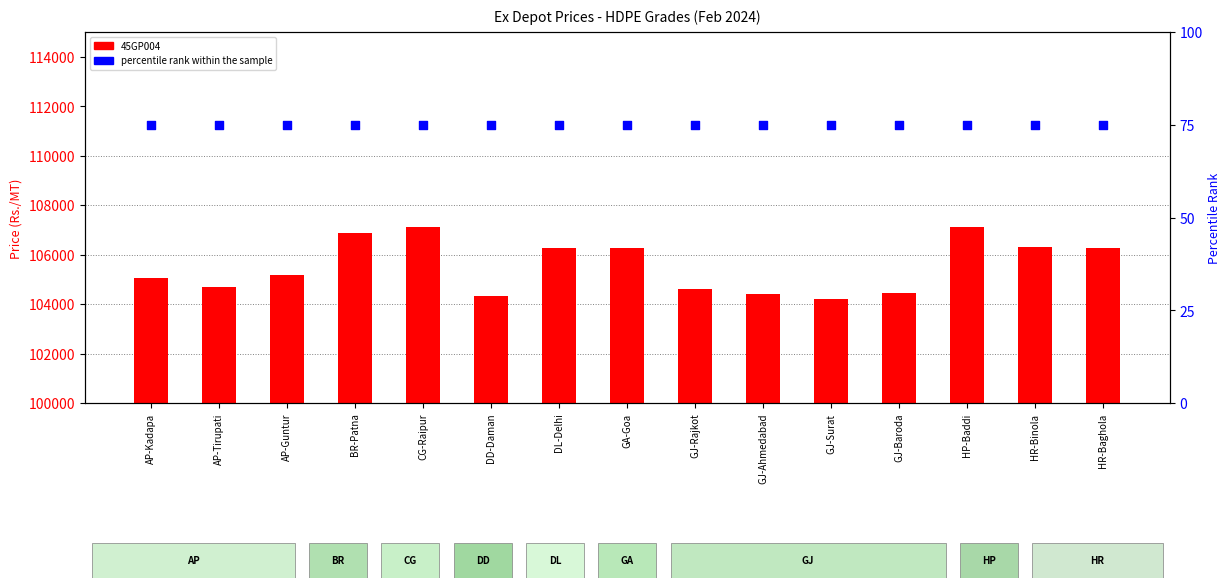

Which series contains the lowest Y value?

percentile rank within the sample